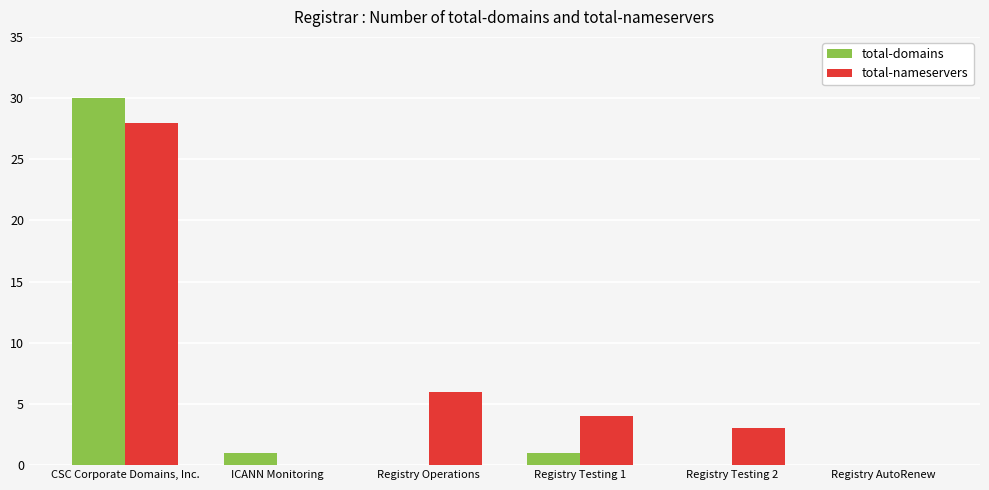

The value of total-nameservers at Registry Operations is 6. True or false?

True